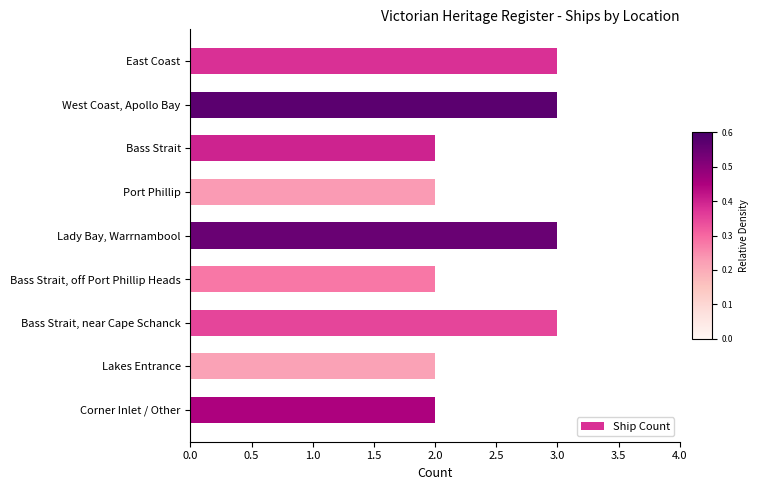

What is the sum of all values?

22